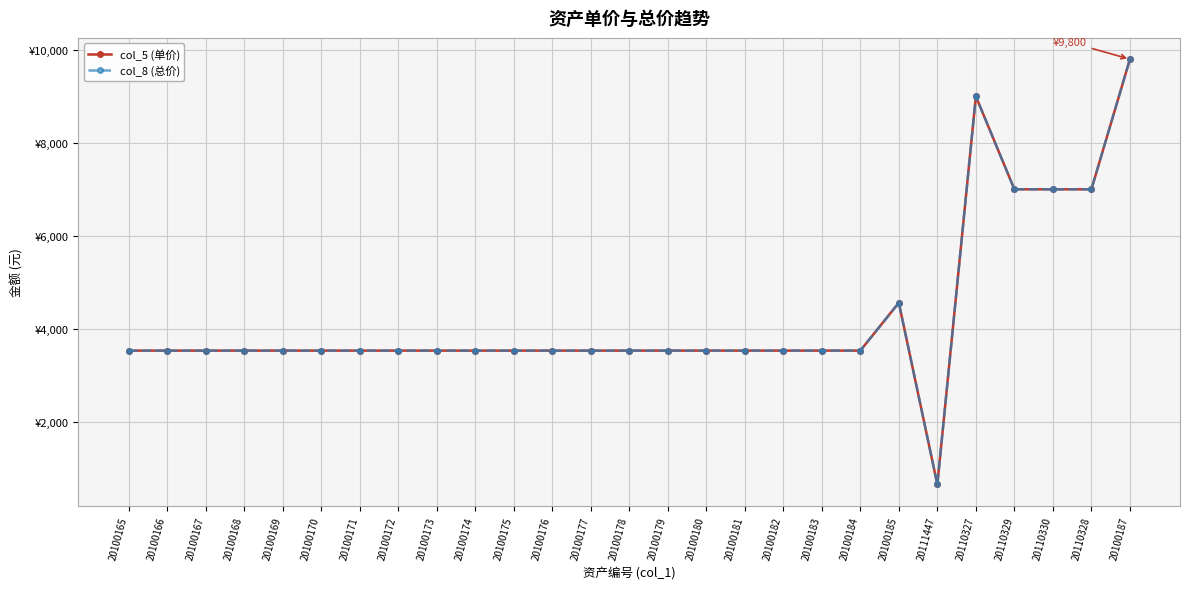

What is the value of the col_5 (单价) point at the 11th from the left?

3530